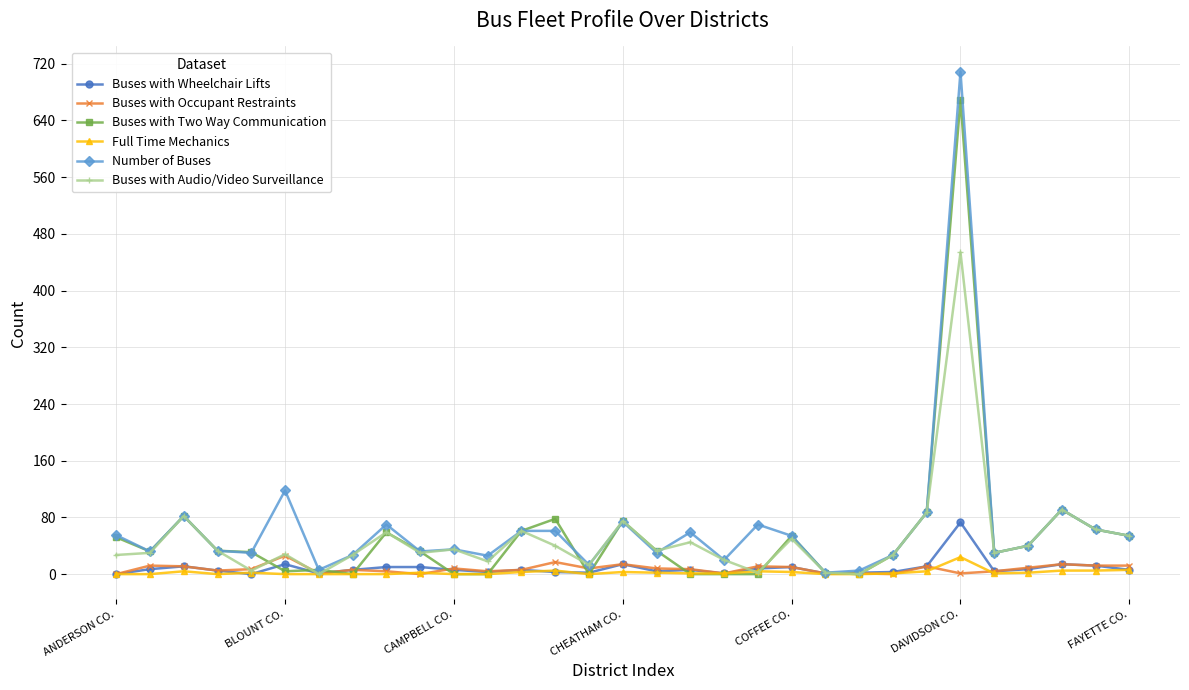

Which series has the largest range (max minus min)?

Number of Buses